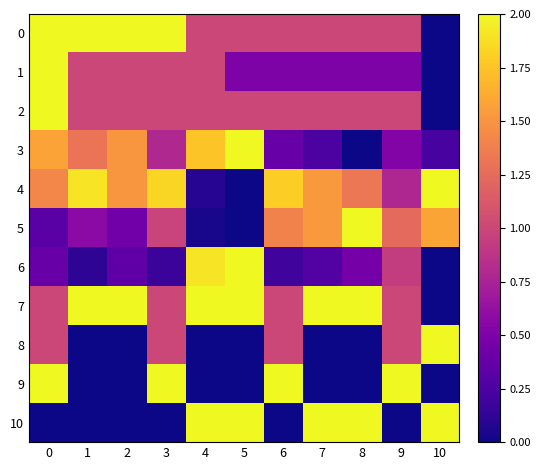

Which category has the lowest value across all series?

10